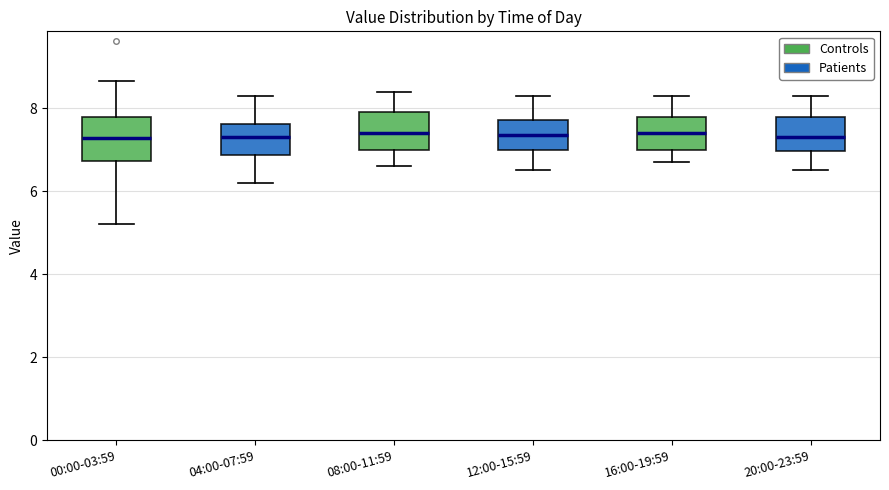

Reading left to right, transcribe this box plot: for each box, give where its median line is, the range the box spans, and where its two whiskers end, as read against the y-axis. The values are not printed on the chart, so give them approximately, as read against the axis.

00:00-03:59: median 7.2, box 6.8 to 7.8, whiskers 5.2 to 8.6
04:00-07:59: median 7.4, box 6.8 to 7.6, whiskers 6.2 to 8.4
08:00-11:59: median 7.4, box 7.0 to 8.0, whiskers 6.6 to 8.4
12:00-15:59: median 7.4, box 7.0 to 7.8, whiskers 6.6 to 8.4
16:00-19:59: median 7.4, box 7.0 to 7.8, whiskers 6.8 to 8.4
20:00-23:59: median 7.4, box 7.0 to 7.8, whiskers 6.6 to 8.4